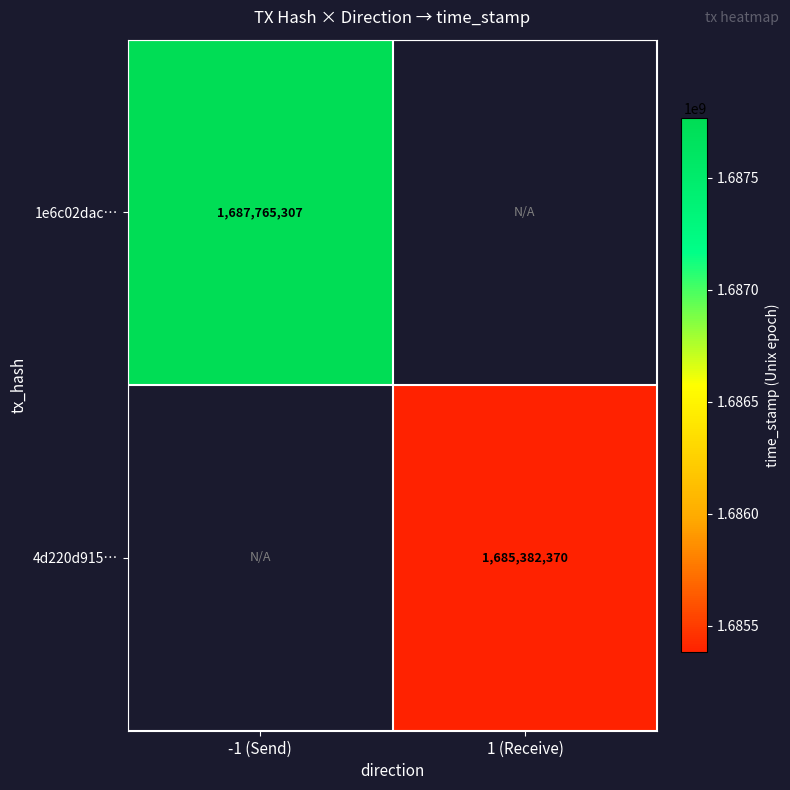

The 1e6c02dac… series shows 1139987494.9 at -1 (Send). True or false?

False